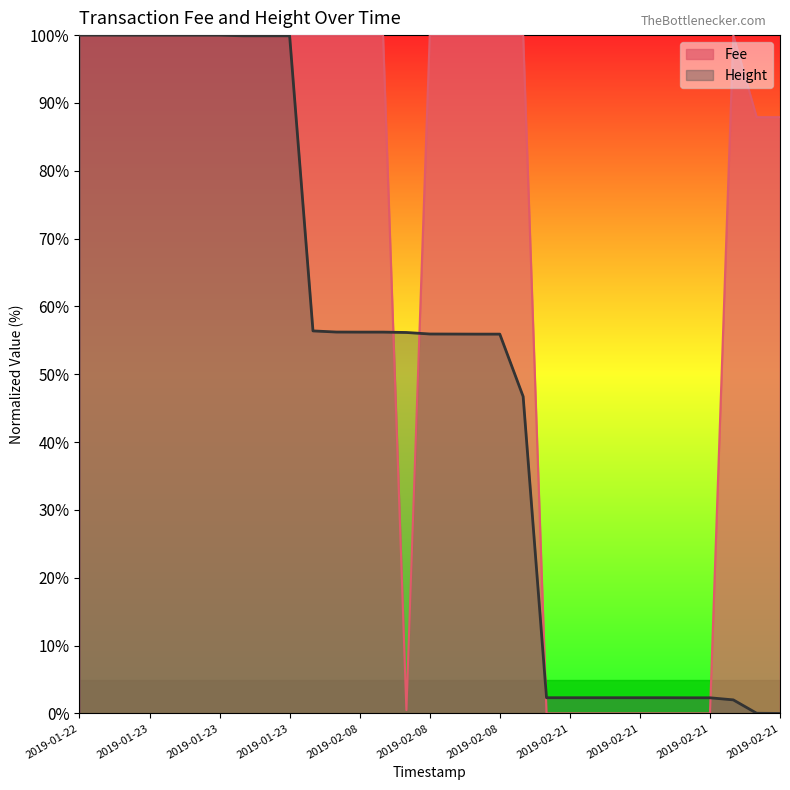

At which category is the sum across all series the highest?

2019-01-22